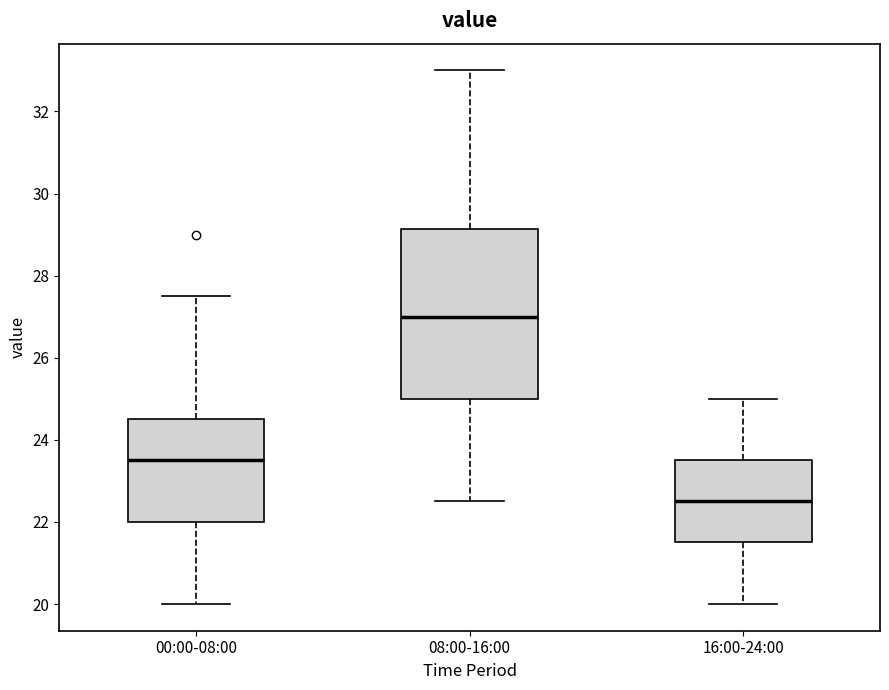

Comparing the boxes themselves (not the whiskers), which one is the tallest?

08:00-16:00